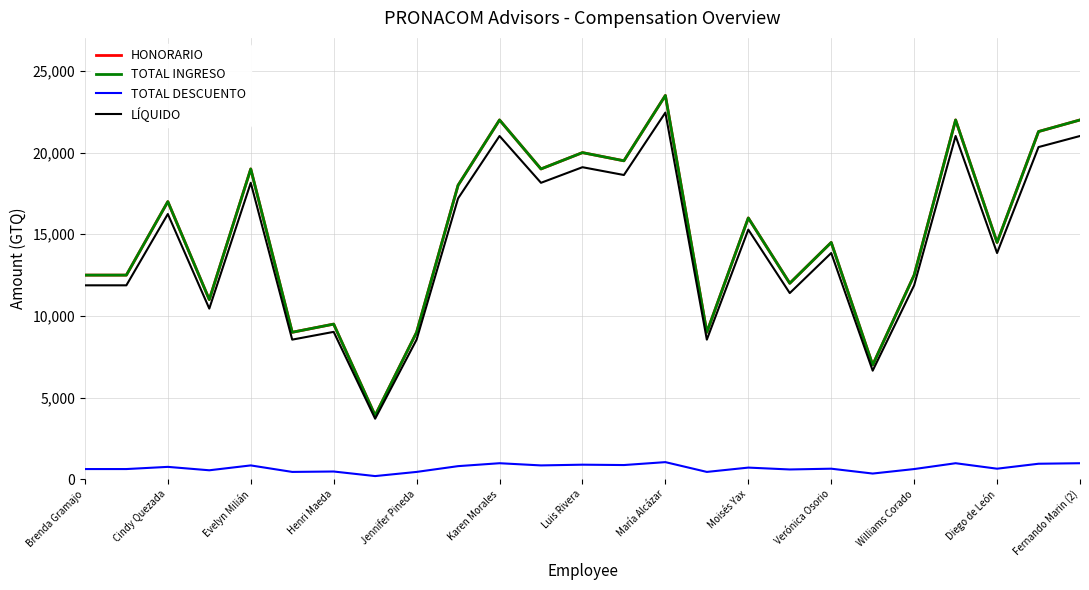

What is the difference between the maximum and minimum values in the LÍQUIDO series?

18742.8